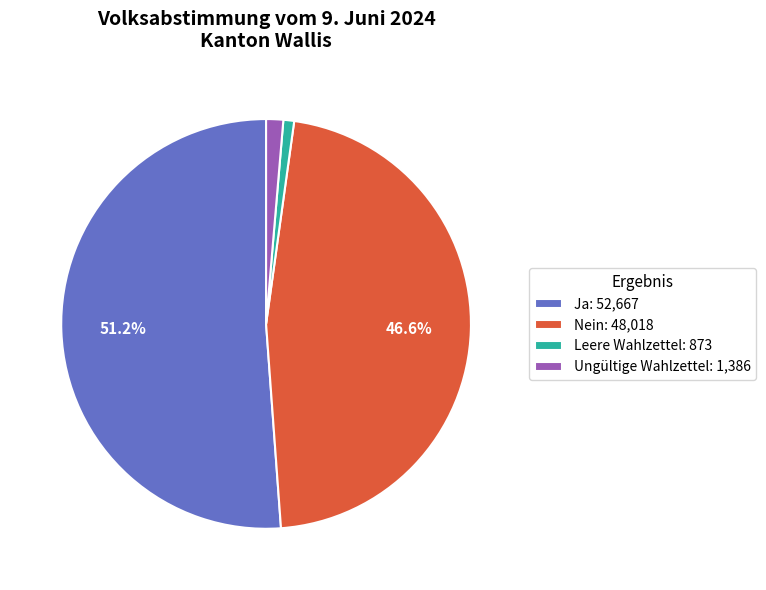

The Leere Wahlzettel slice represents 8% of the pie. True or false?

False